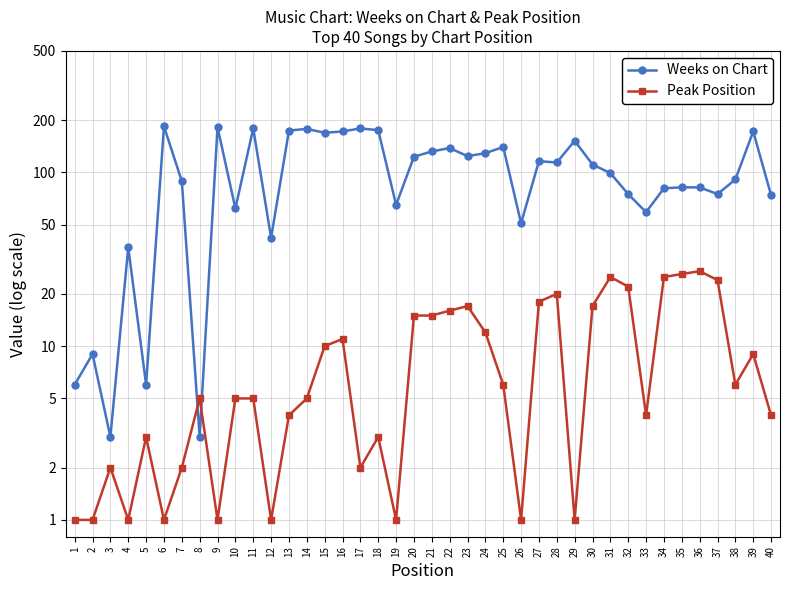

How many data points in Peak Position are above 5?

19